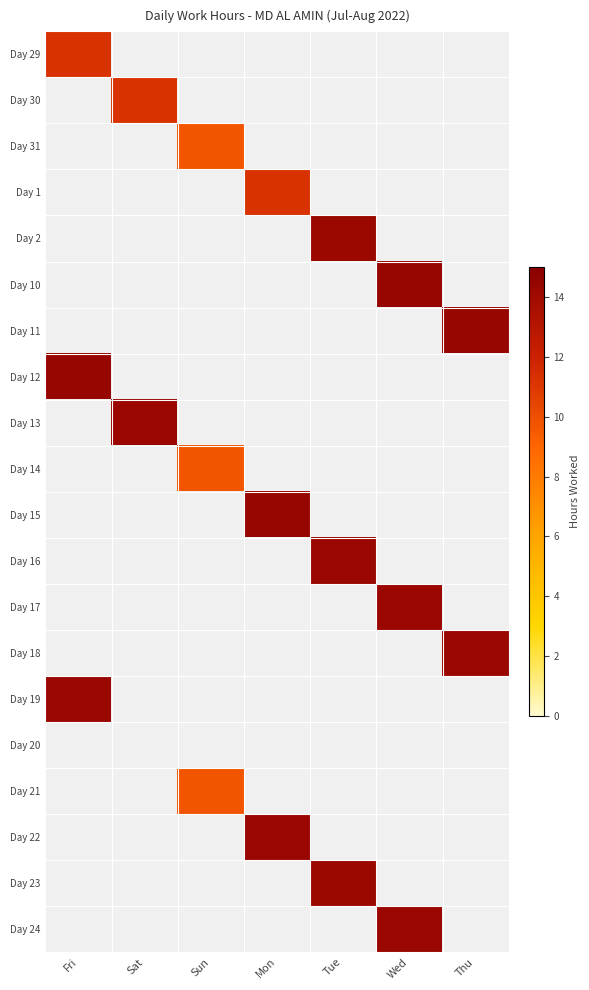

List the series in order of their peak value, lowest first.

Day 20, Day 21, Day 14, Day 31, Day 29, Day 30, Day 1, Day 23, Day 2, Day 13, Day 17, Day 16, Day 22, Day 19, Day 24, Day 18, Day 15, Day 10, Day 11, Day 12